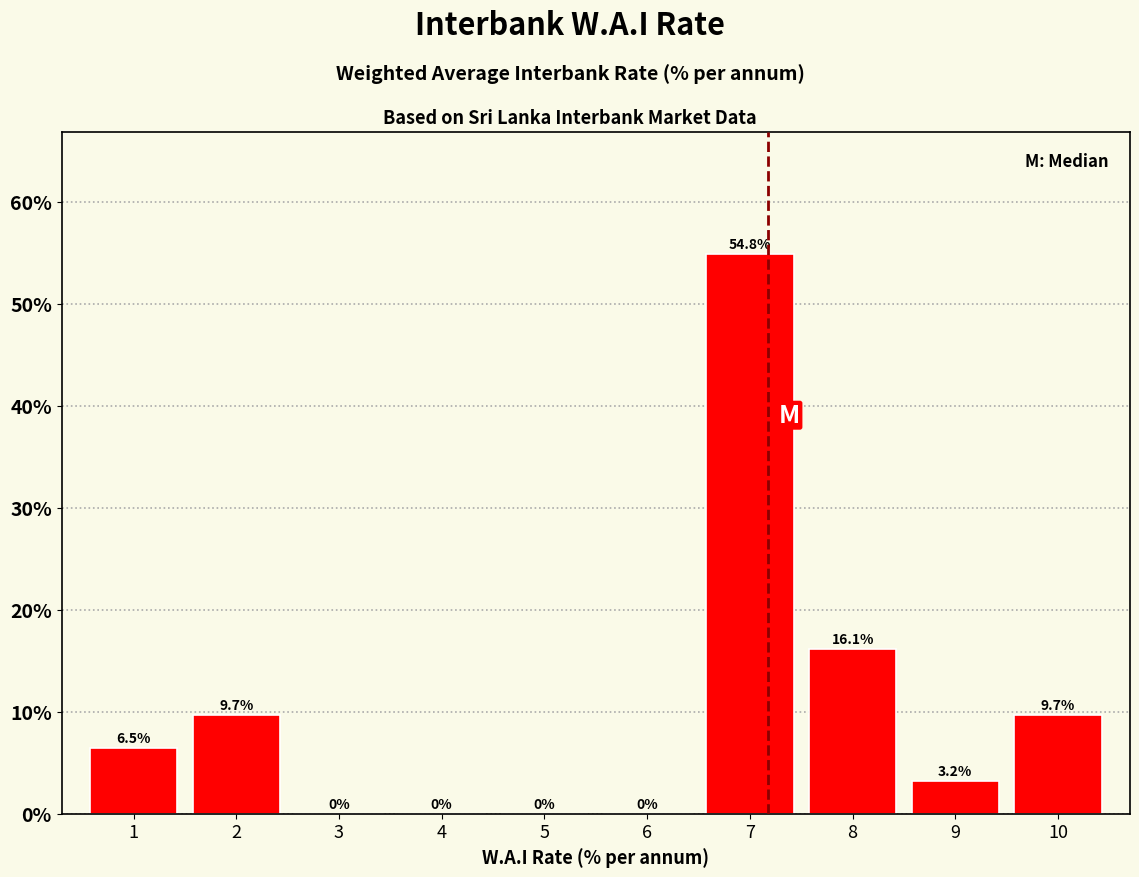

Reading left to right, transcribe this chart: for each bar, give the range it covers on the x-axis and its height.

0.5 to 1.5: 6.5
1.5 to 2.5: 9.7
2.5 to 3.5: 0.0
3.5 to 4.5: 0.0
4.5 to 5.5: 0.0
5.5 to 6.5: 0.0
6.5 to 7.5: 54.8
7.5 to 8.5: 16.1
8.5 to 9.5: 3.2
9.5 to 10.5: 9.7